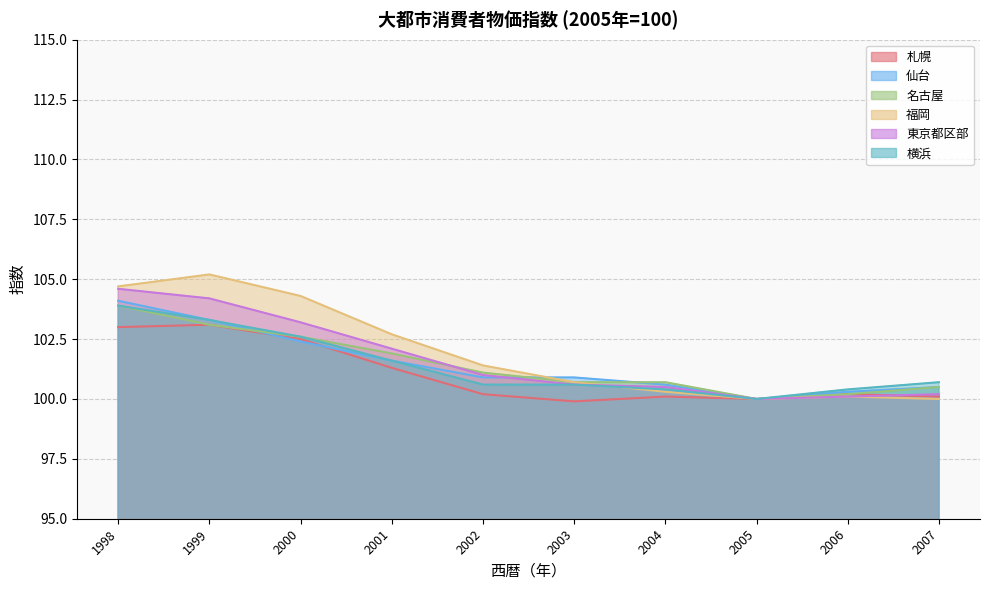

What is the difference between the 横浜 values at 1998 and 1999?

0.6